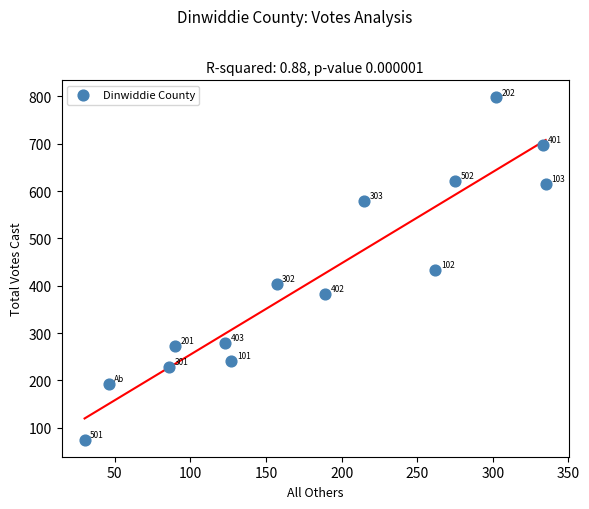

What Y value in the scatter plot is closest to 436?

434